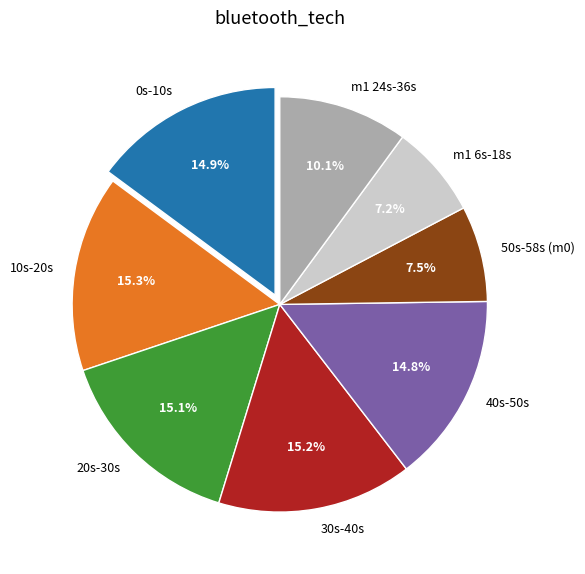

What portion of the pie excludes 30s-40s?

84.8%